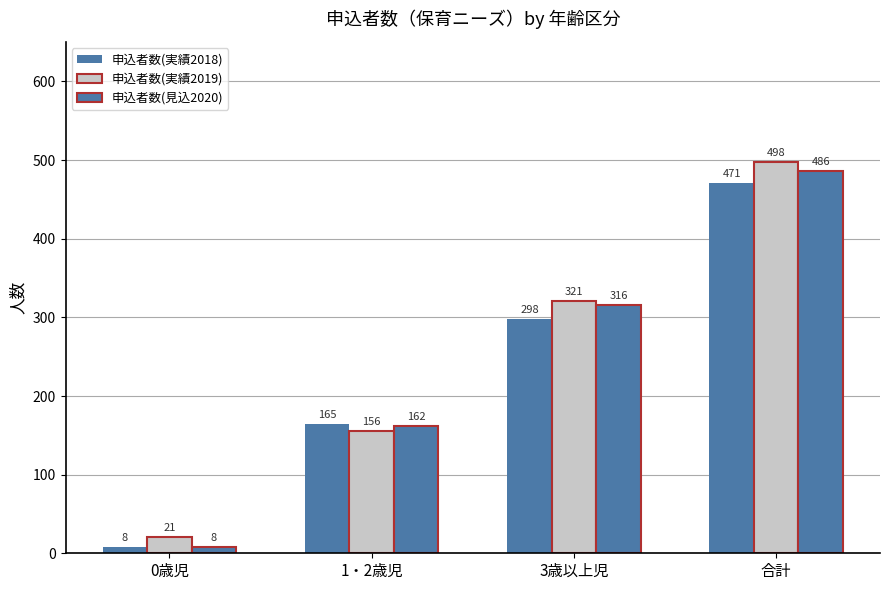

Between 1・2歳児 and 3歳以上児, which series saw the biggest shift?

申込者数(実績2019)